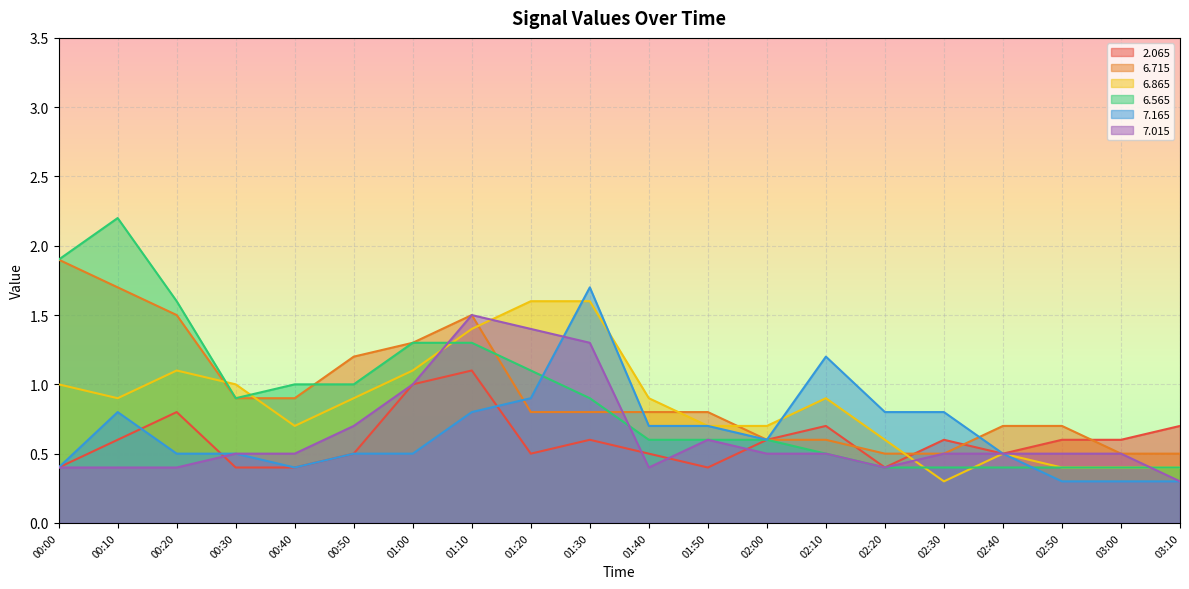

How many lines are shown in the chart?

6